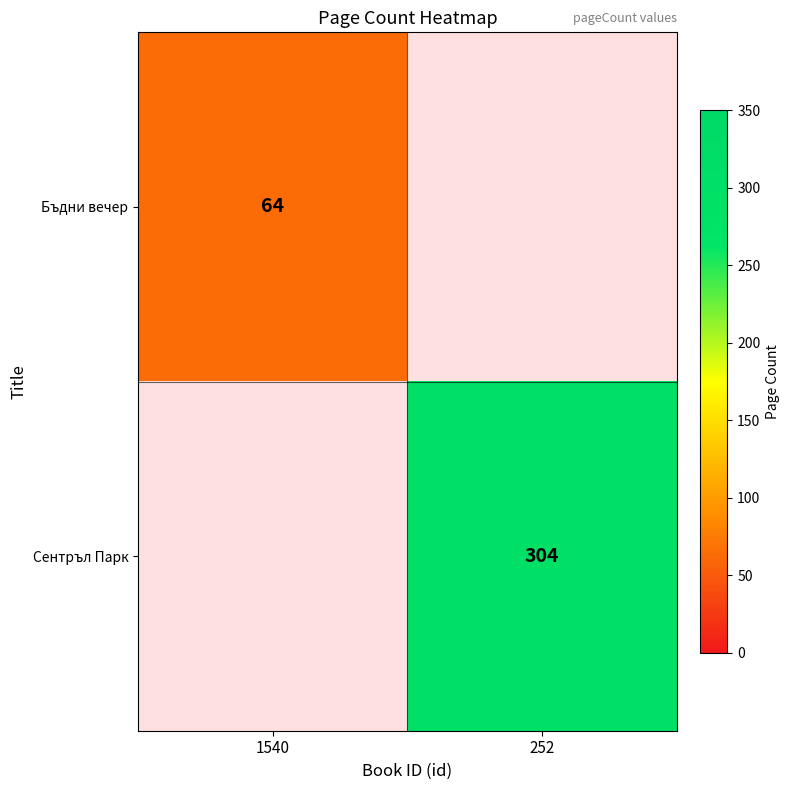

The Сентръл Парк series shows 133 at 252. True or false?

False